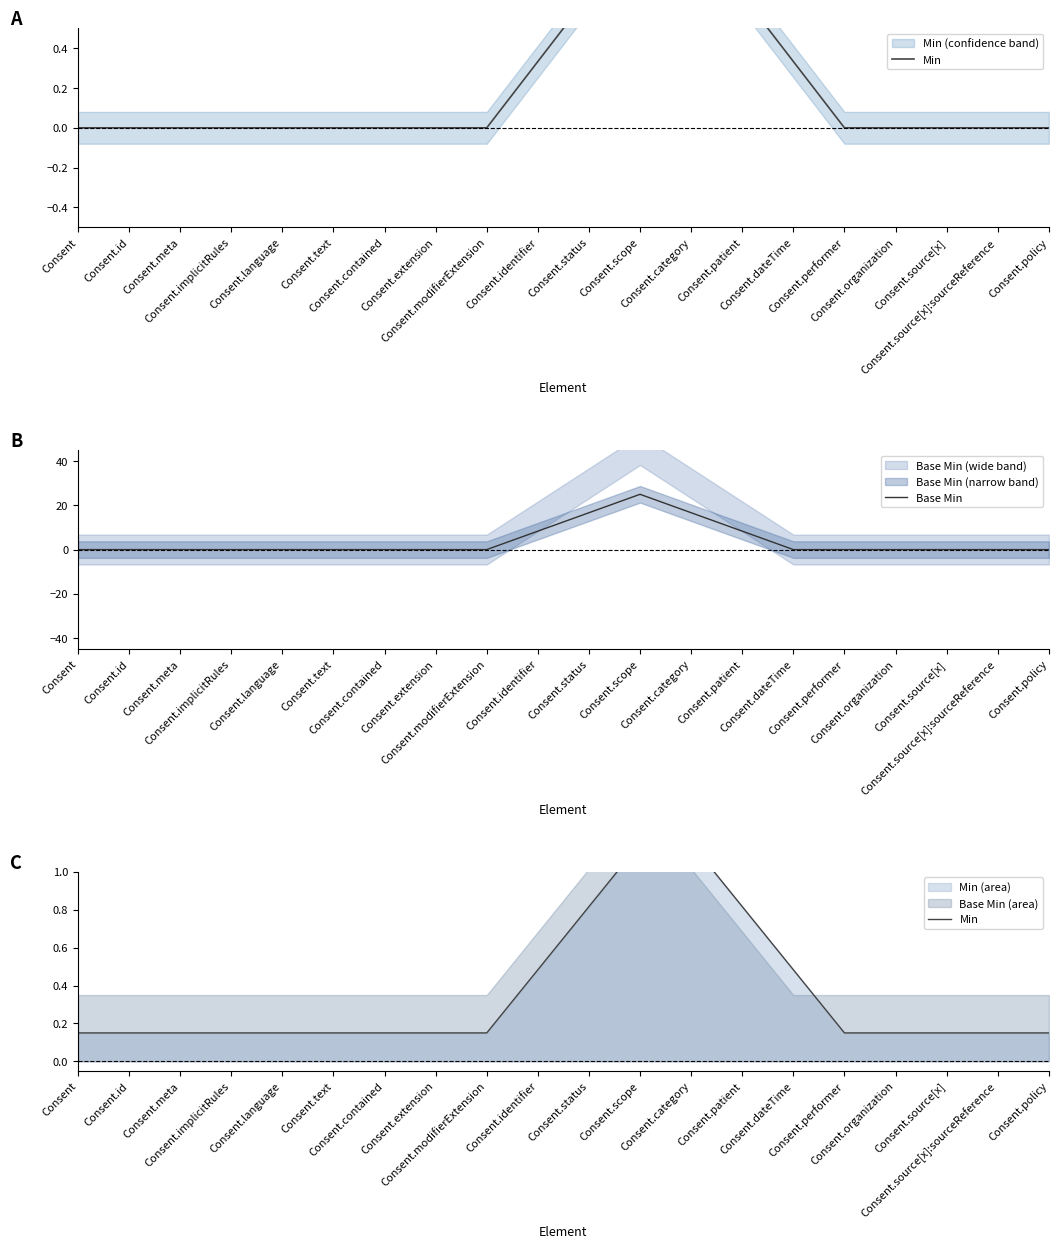

What is the difference between the second highest and minimum values in the Base Min series?

16.7